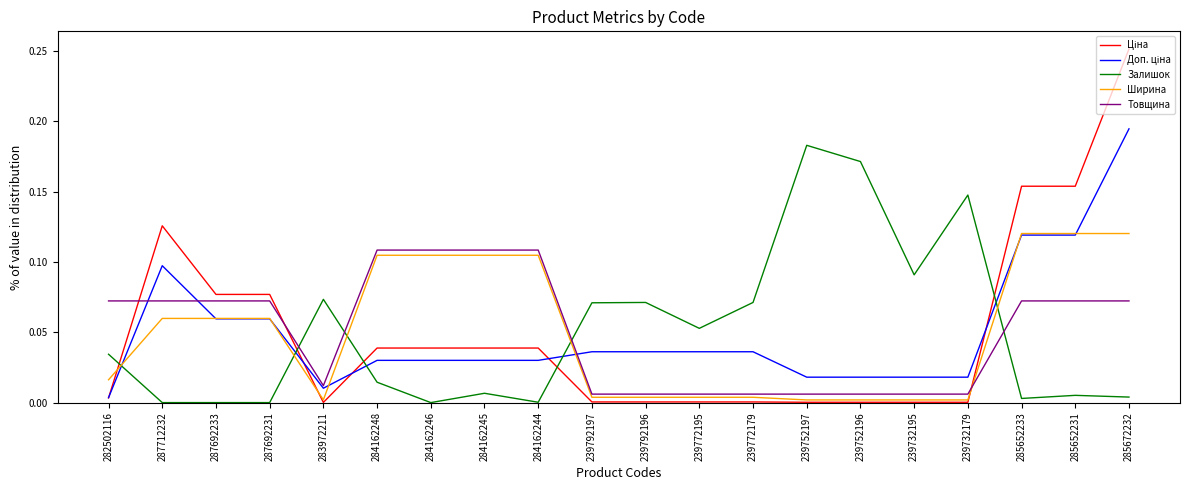

The value of Залишок at 285652233 is 0.0. True or false?

True